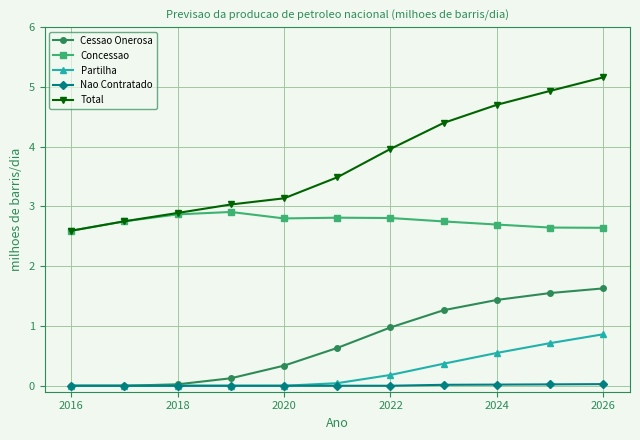

Does the chart have visible grid lines?

Yes